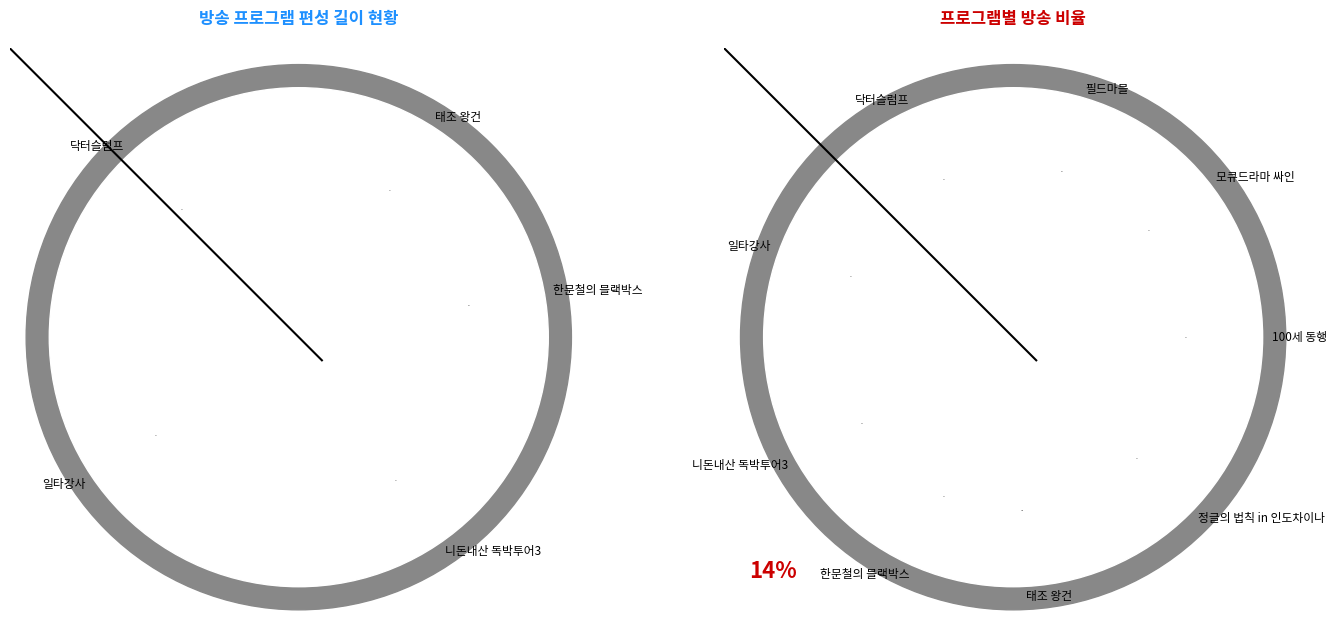

Combined, what portion of the pie is 닥터슬럼프 and 100세 동행?

23.8%